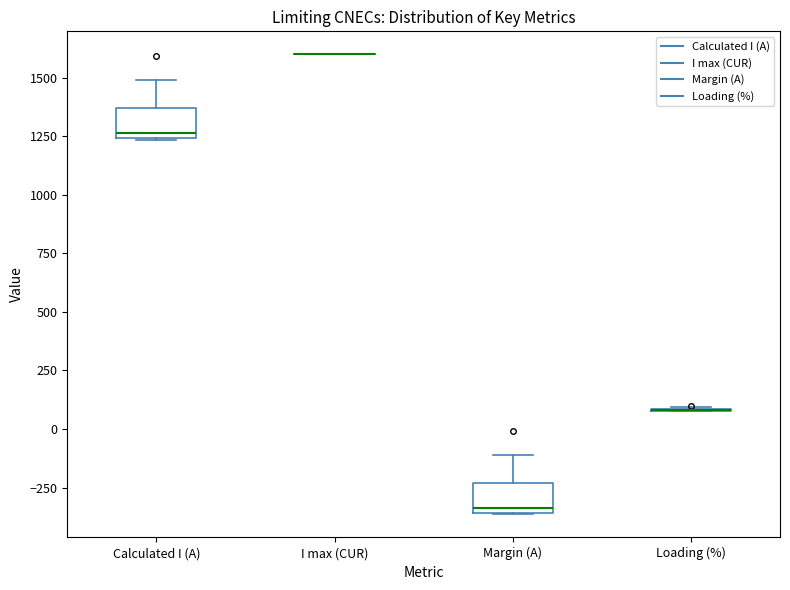

Where is the lower edge of the box for Calculated I (A) on the y-axis? The values are not printed on the chart, so give them approximately, as read against the axis.

1250